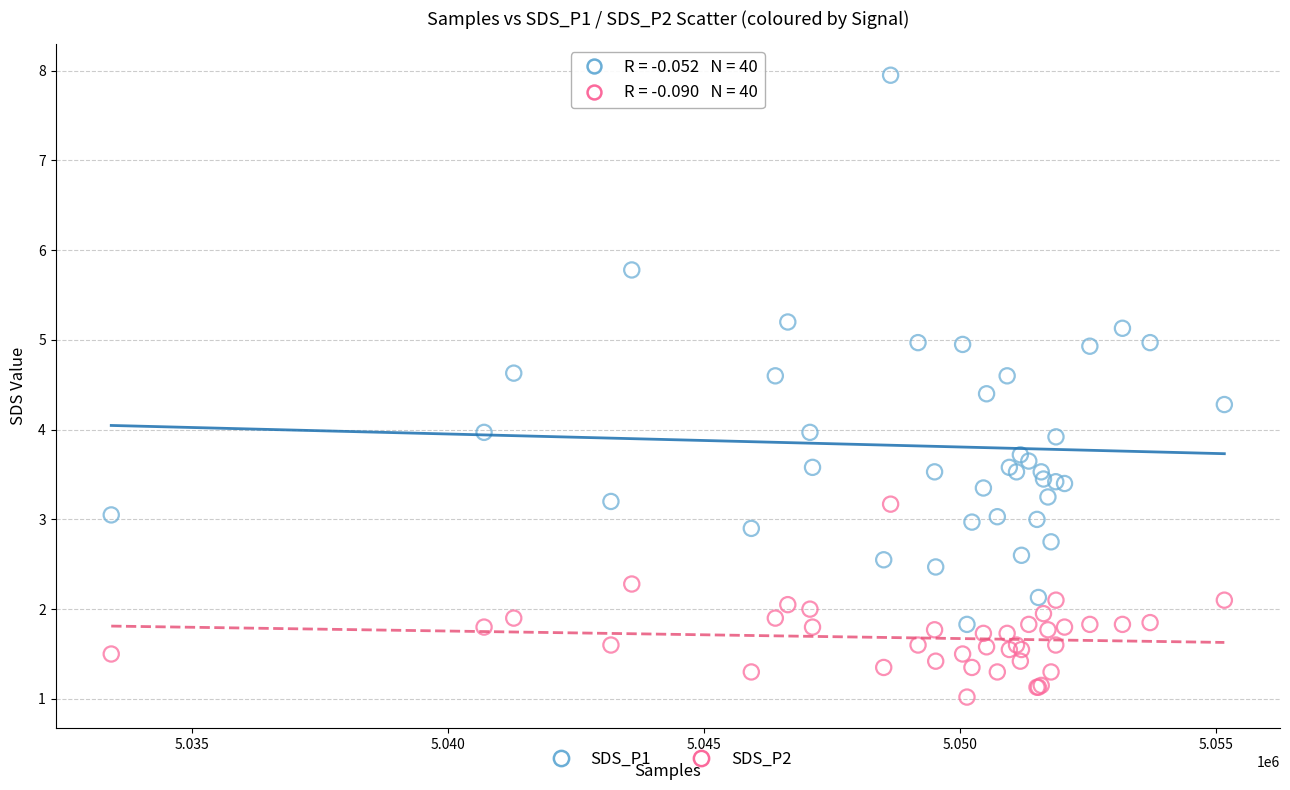

Which series has the largest Y range (max minus min)?

SDS_P1